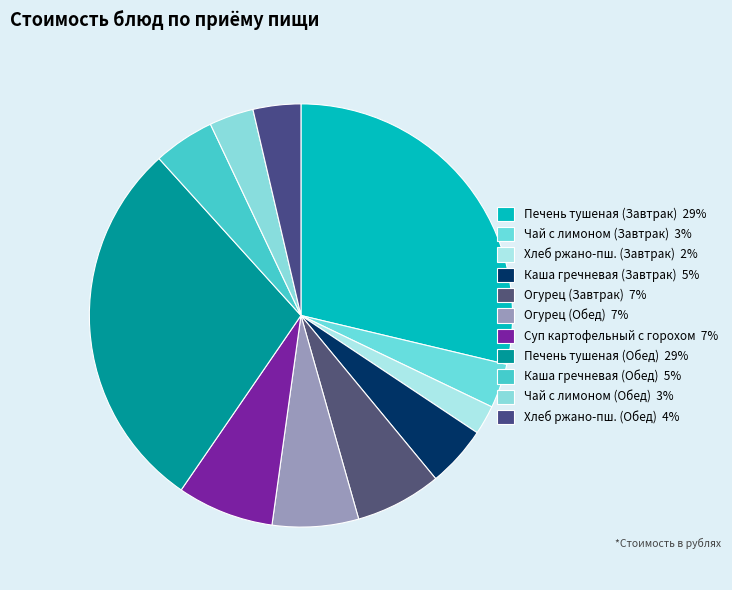

How many segments does this pie chart have?

11